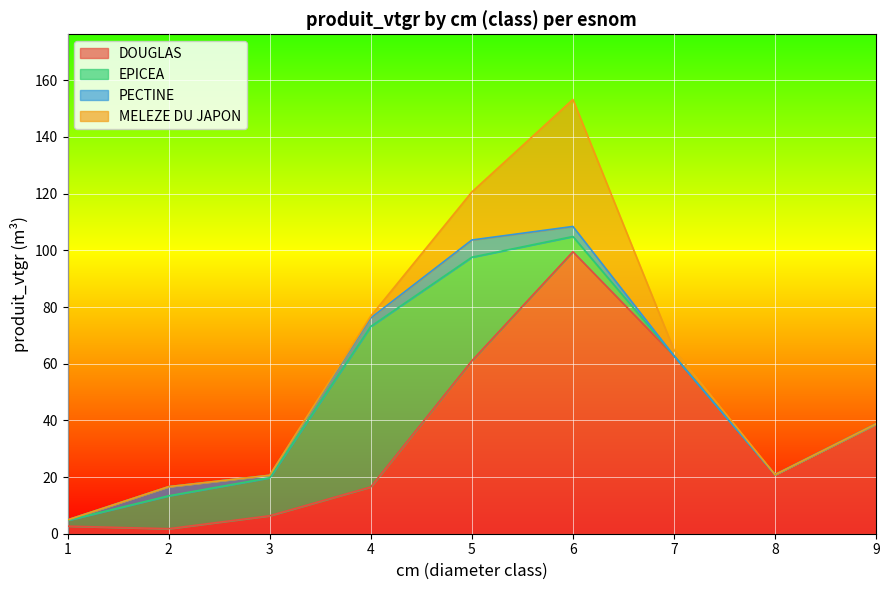

How many data points in DOUGLAS are less than 20?

4